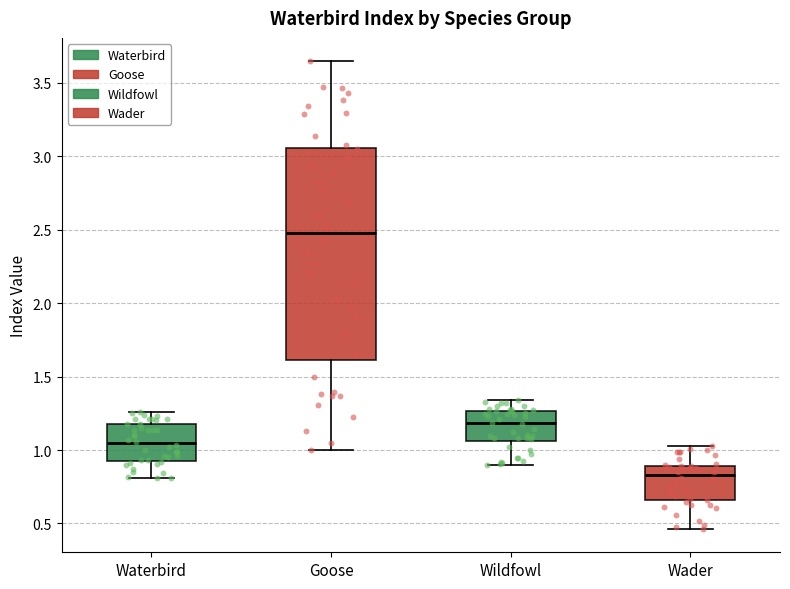

Where does the lower whisker of the box for Goose end on the y-axis? The values are not printed on the chart, so give them approximately, as read against the axis.

1.00